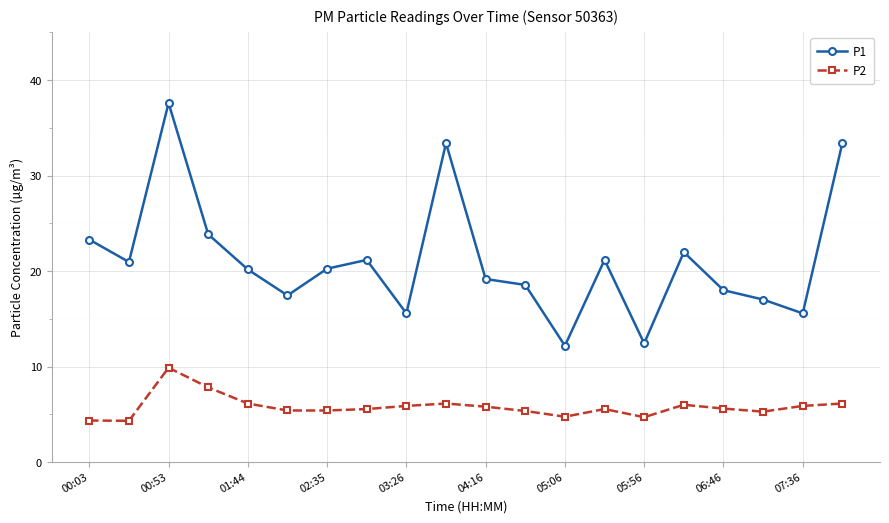

Which series has the widest spread of values?

P1